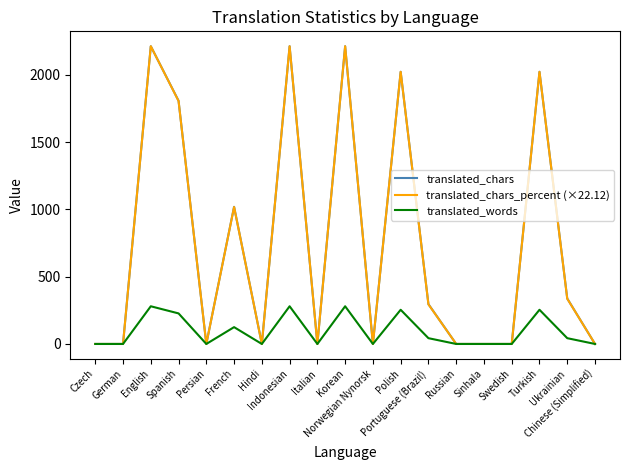

Which series has the largest range (max minus min)?

translated_chars